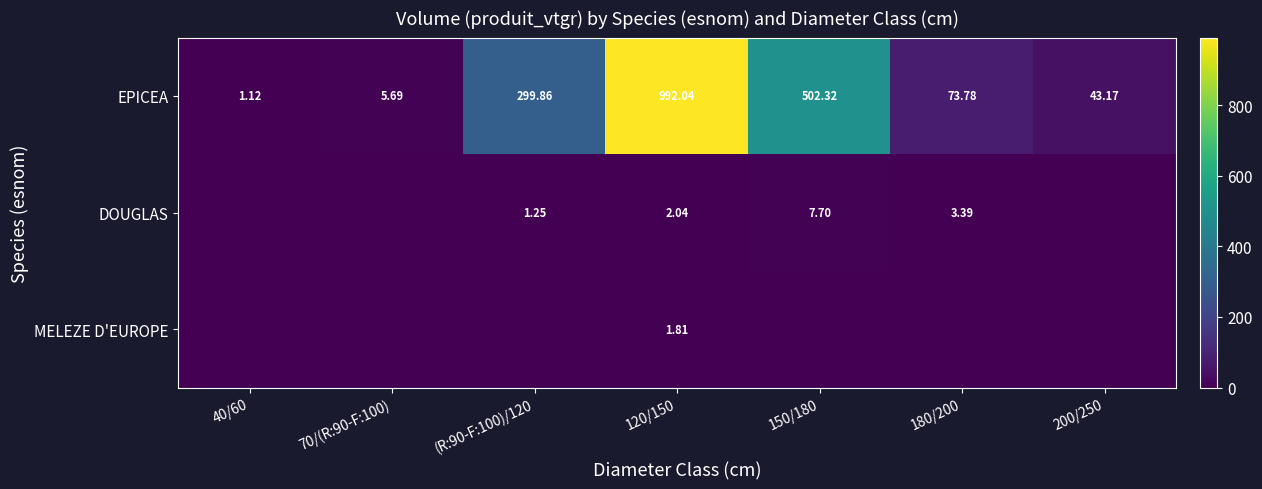

At how many categories does at least one series exceed 968?

1